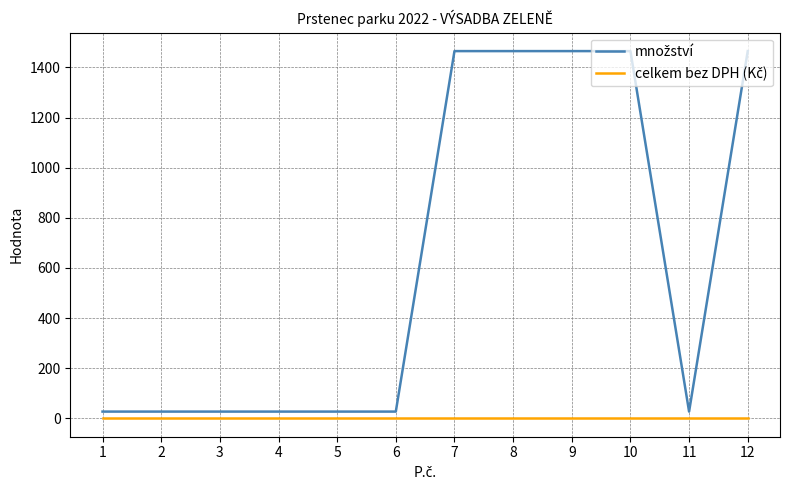

True or false: množství and celkem bez DPH (Kč) cross at least once.

False